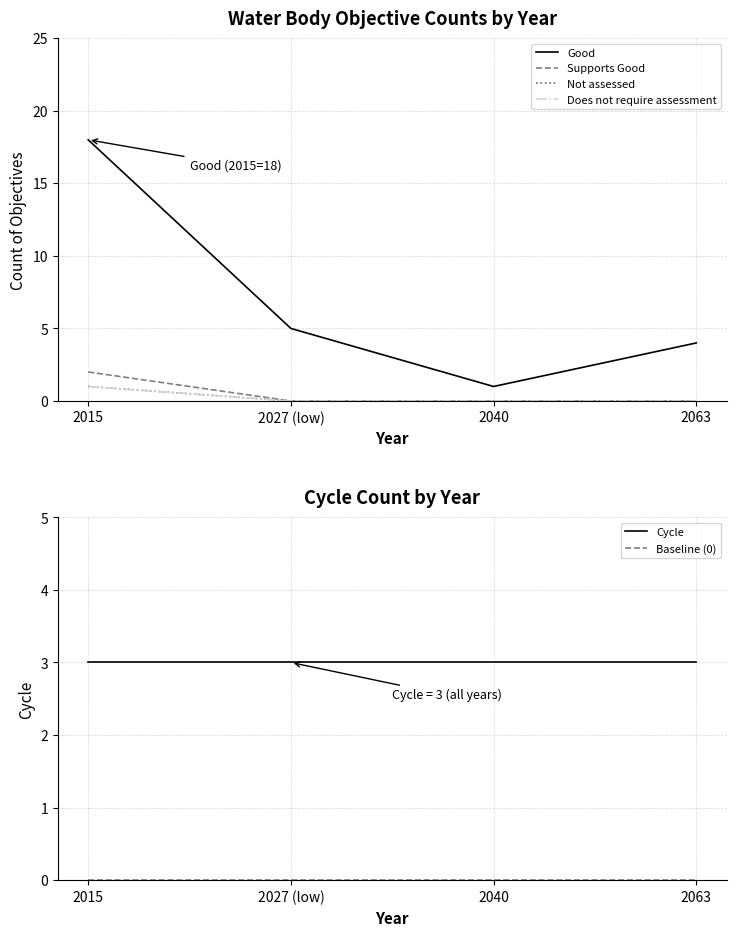

At how many categories does at least one series exceed 7?

1